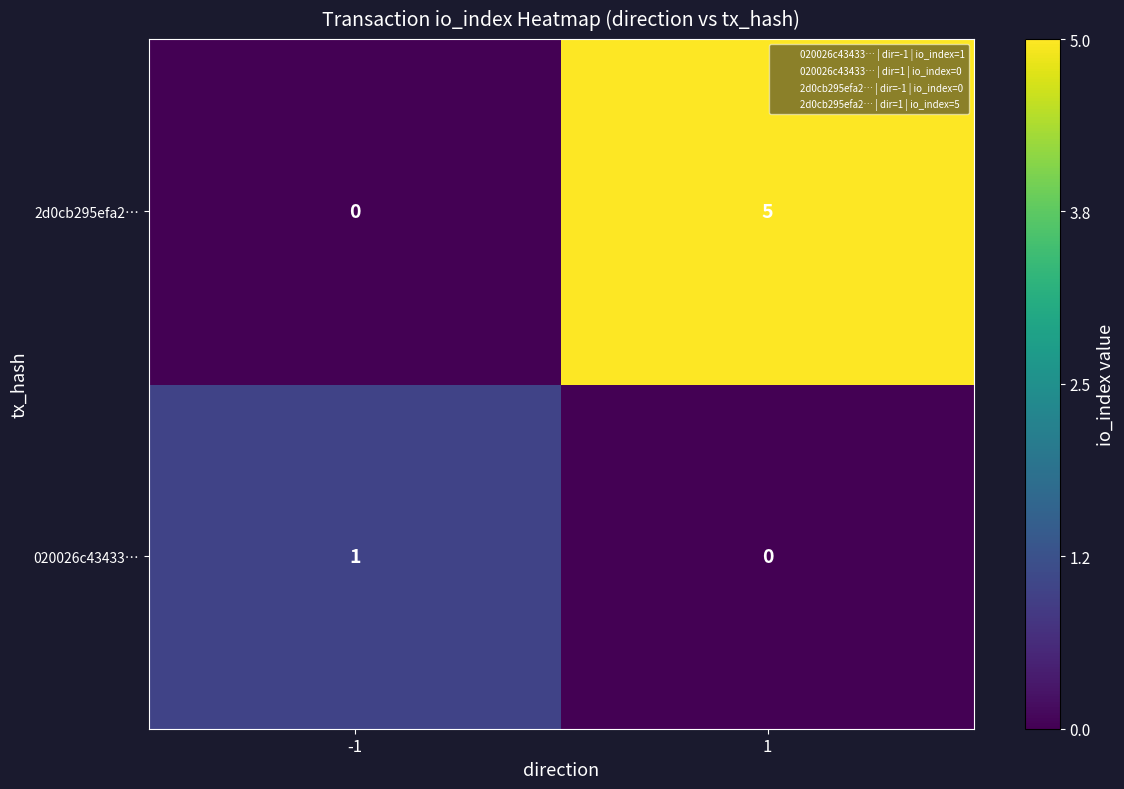

What is the difference between the maximum and minimum values in the 2d0cb295efa2… series?

5